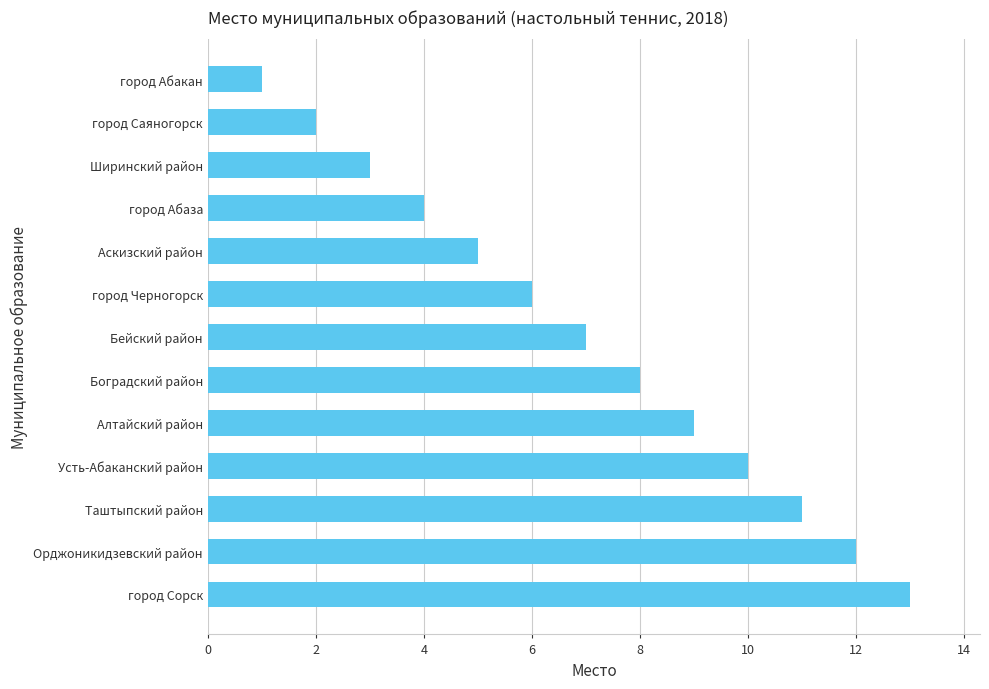

True or false: the data shows 4 at Алтайский район.

False